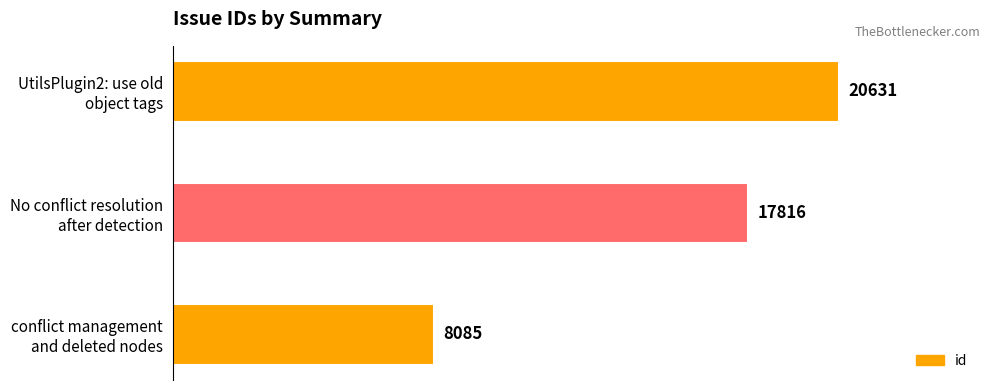

What is the greatest value displayed?

20631